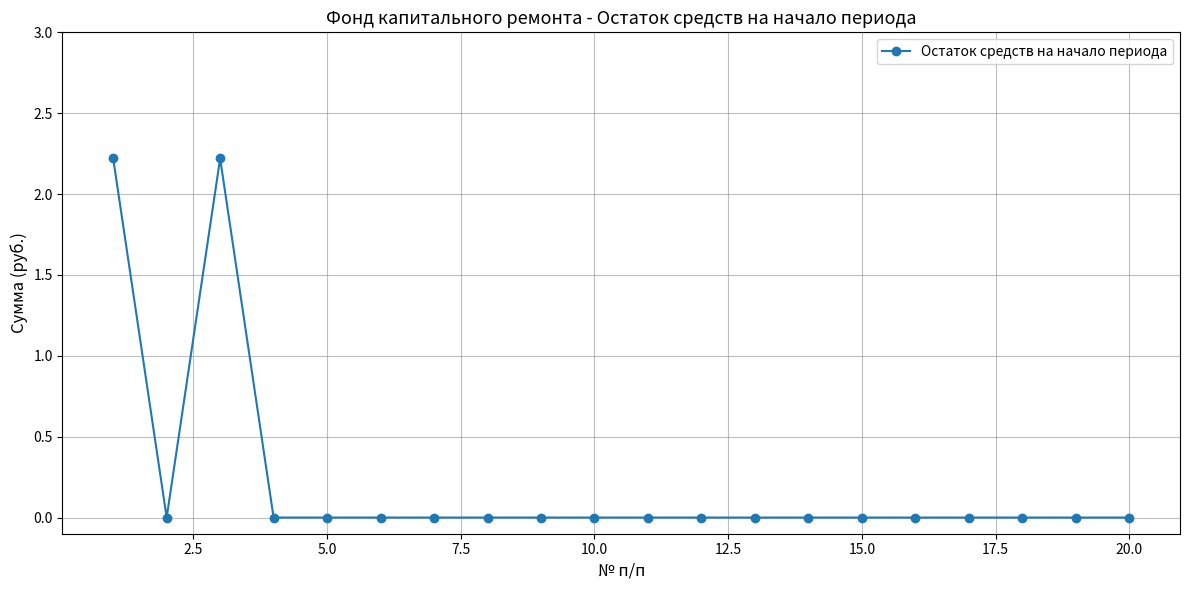

Reading right to left, list all the values displayed in this chart.

0.0	0.0	0.0	0.0	0.0	0.0	0.0	0.0	0.0	0.0	0.0	0.0	0.0	0.0	0.0	0.0	0.0	2.2	0.0	2.2